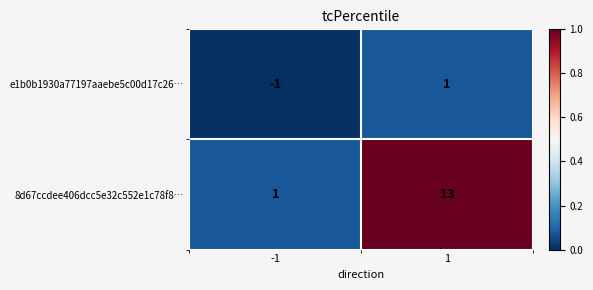

At how many categories does at least one series exceed 0?

2